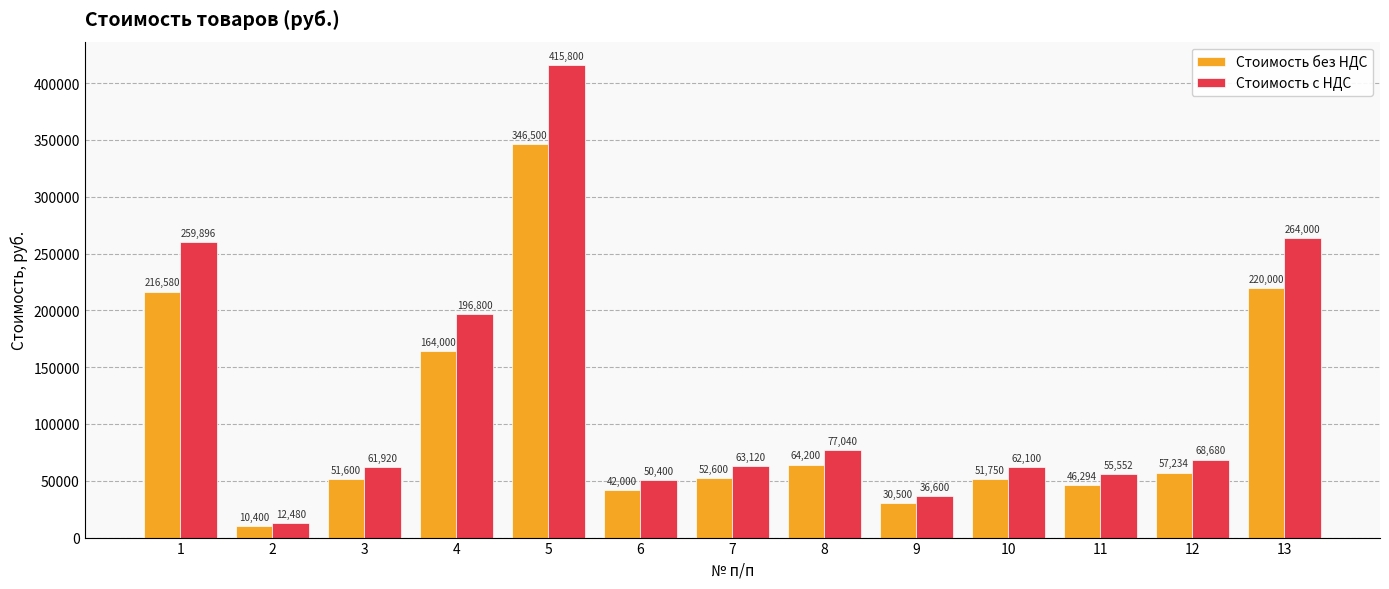

At which category does the chart reach its minimum across all series?

2